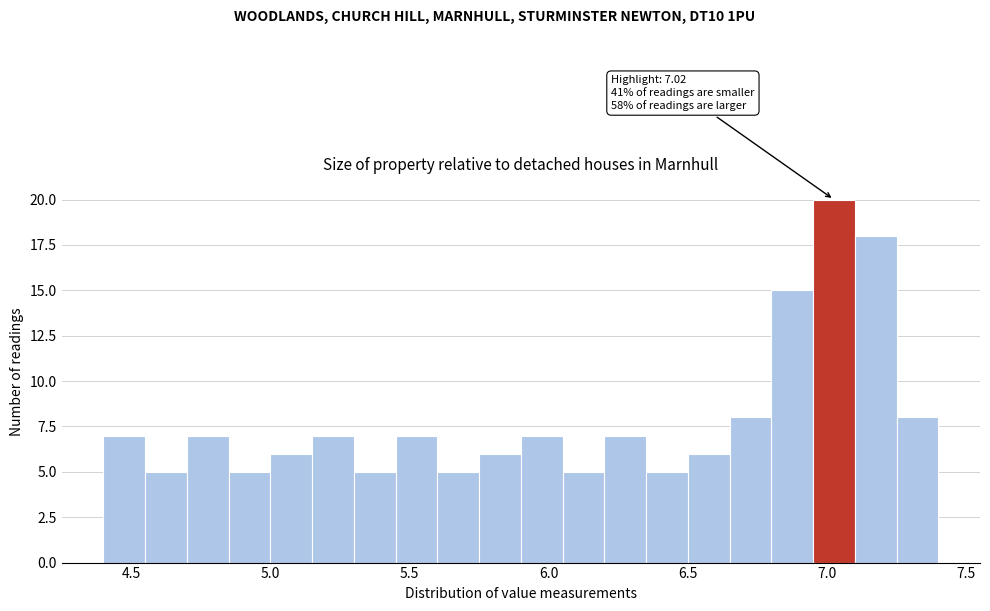

Read against the x-axis, roughly where is the centre of the tallest bar?

7.05